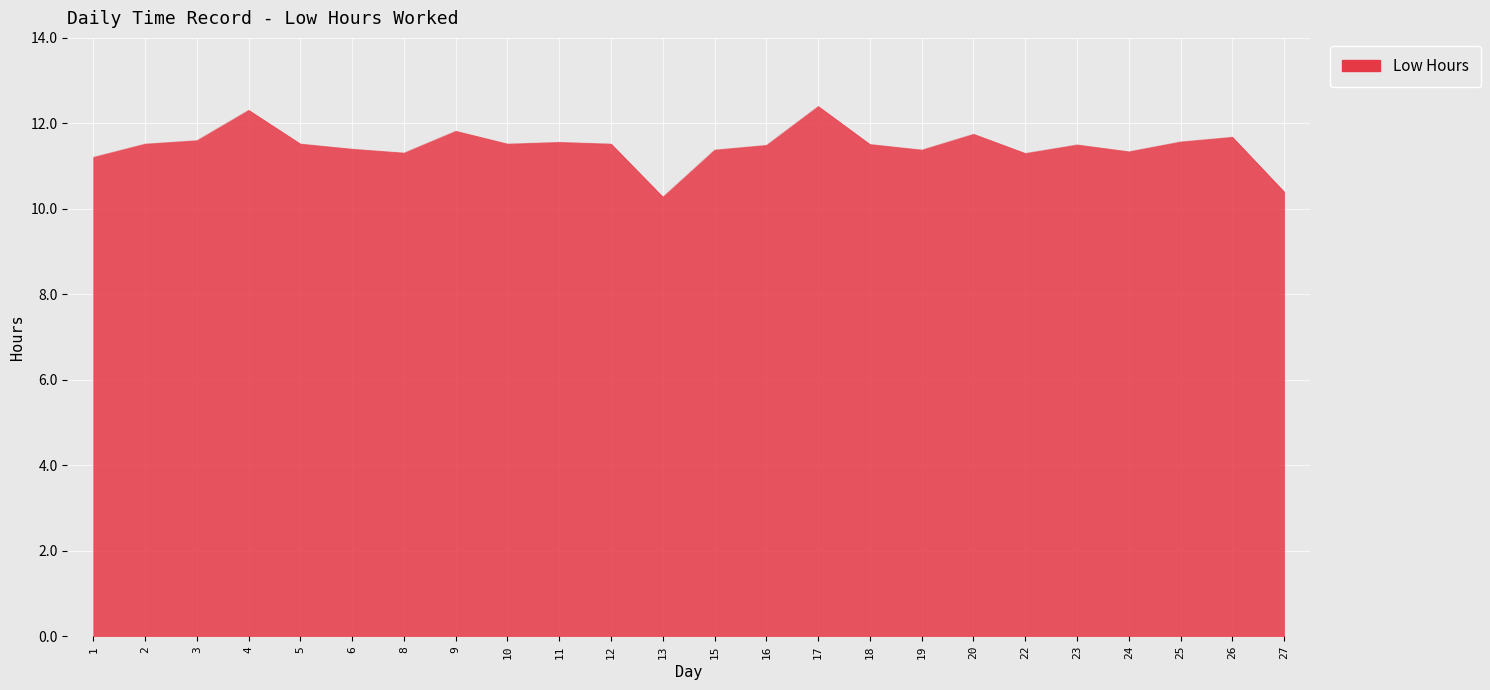

Approximately how many times larger is the value at 13 compared to 17?

0.8